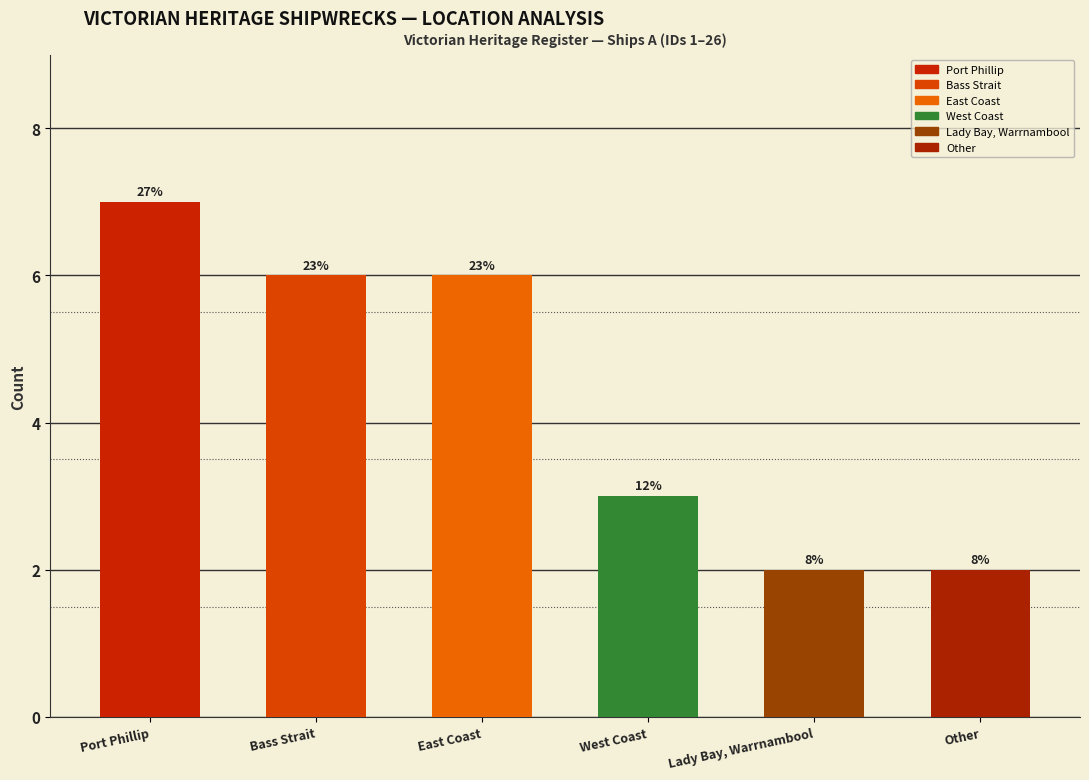

List the labels in order of value, smallest first.

Lady Bay, Warrnambool, Other, West Coast, Bass Strait, East Coast, Port Phillip